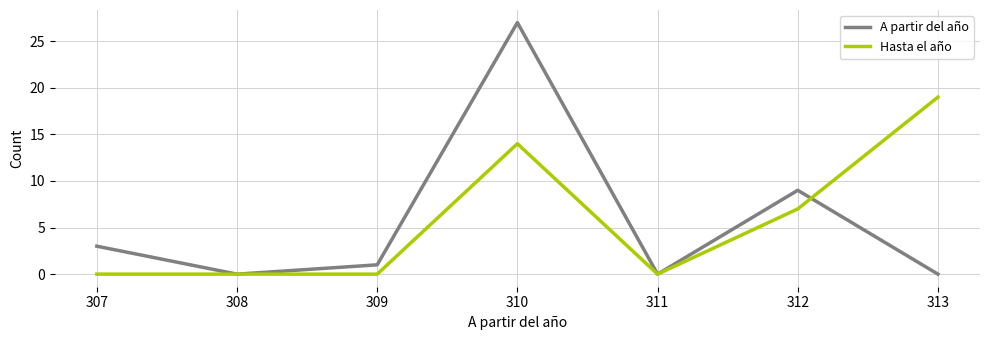

How many series are shown in this chart?

2